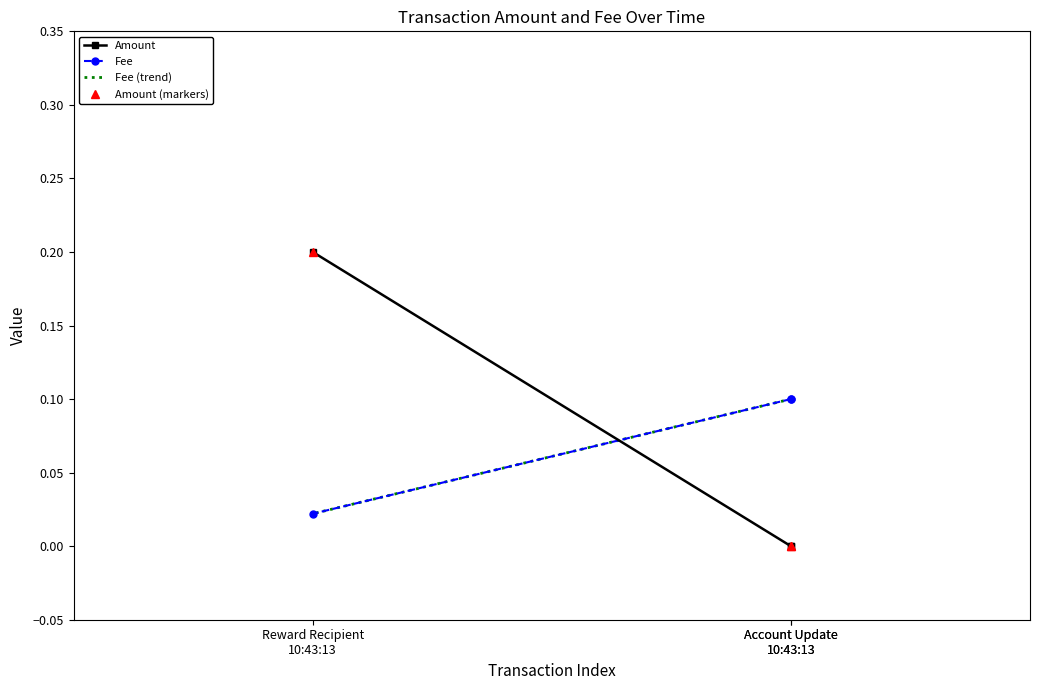

What is the average value of the Fee (trend) series?

0.1